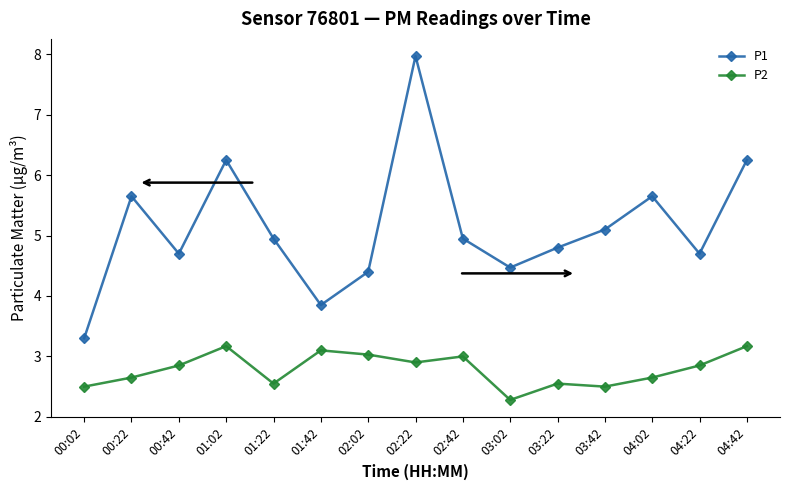

Does the chart have visible grid lines?

No